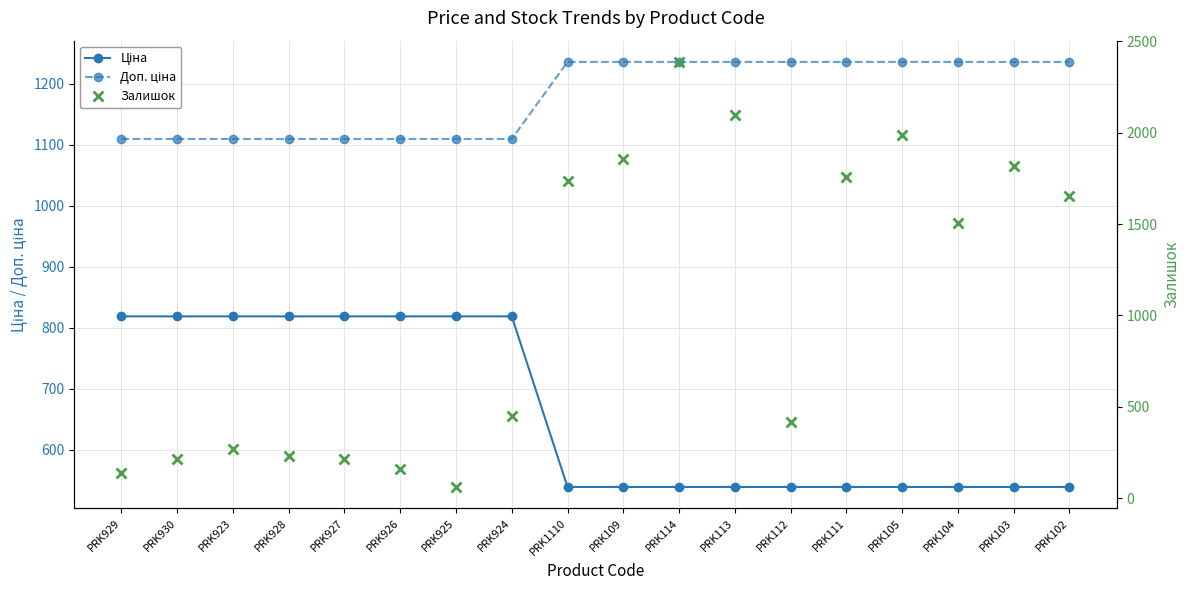

Does the chart have visible grid lines?

Yes